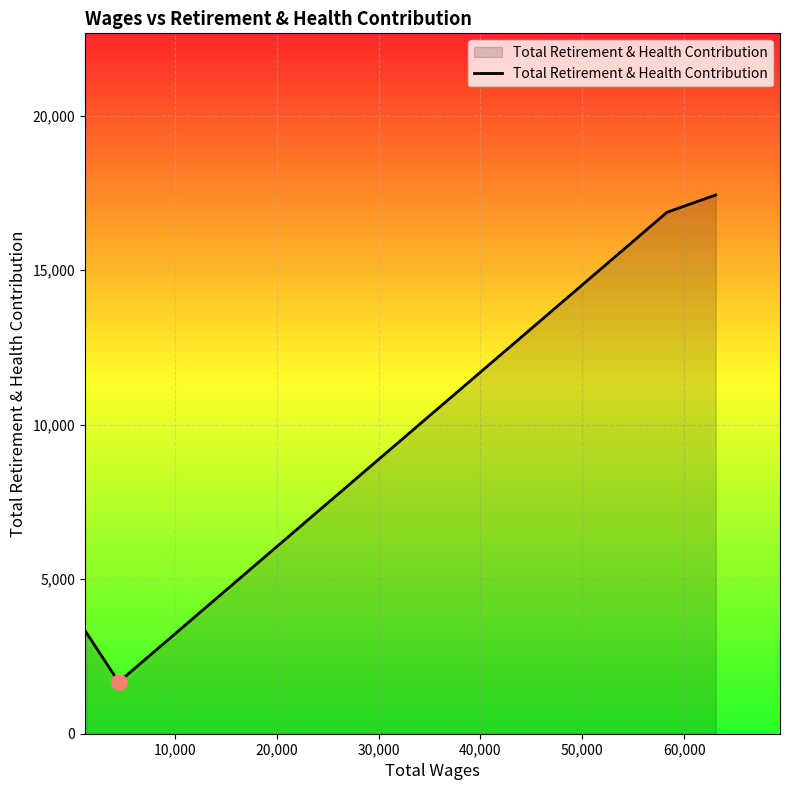

True or false: there are more than 0 points higher than both neighbors.

False